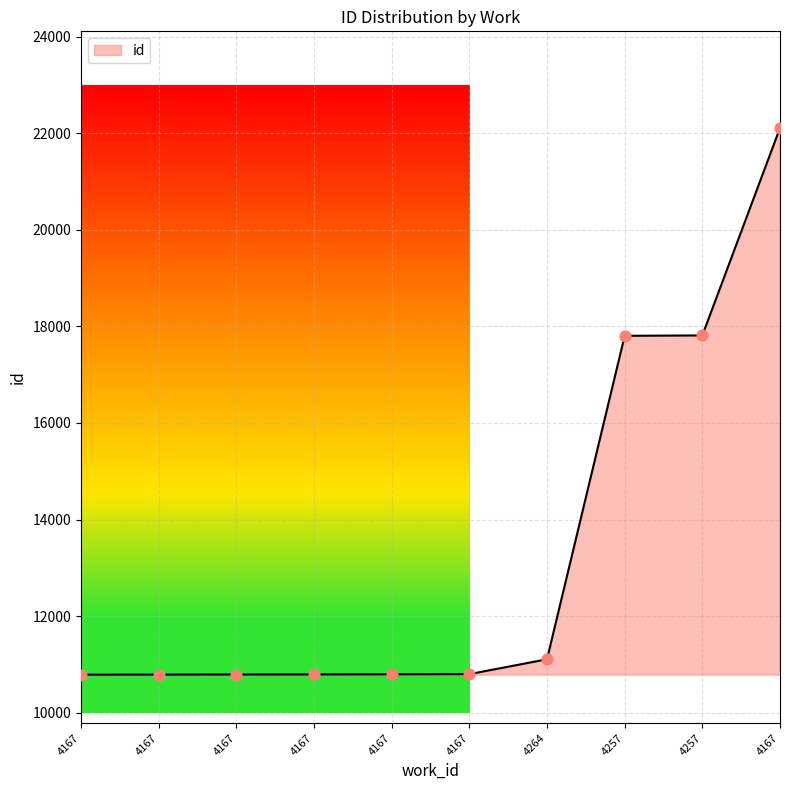

Does the chart have visible grid lines?

Yes